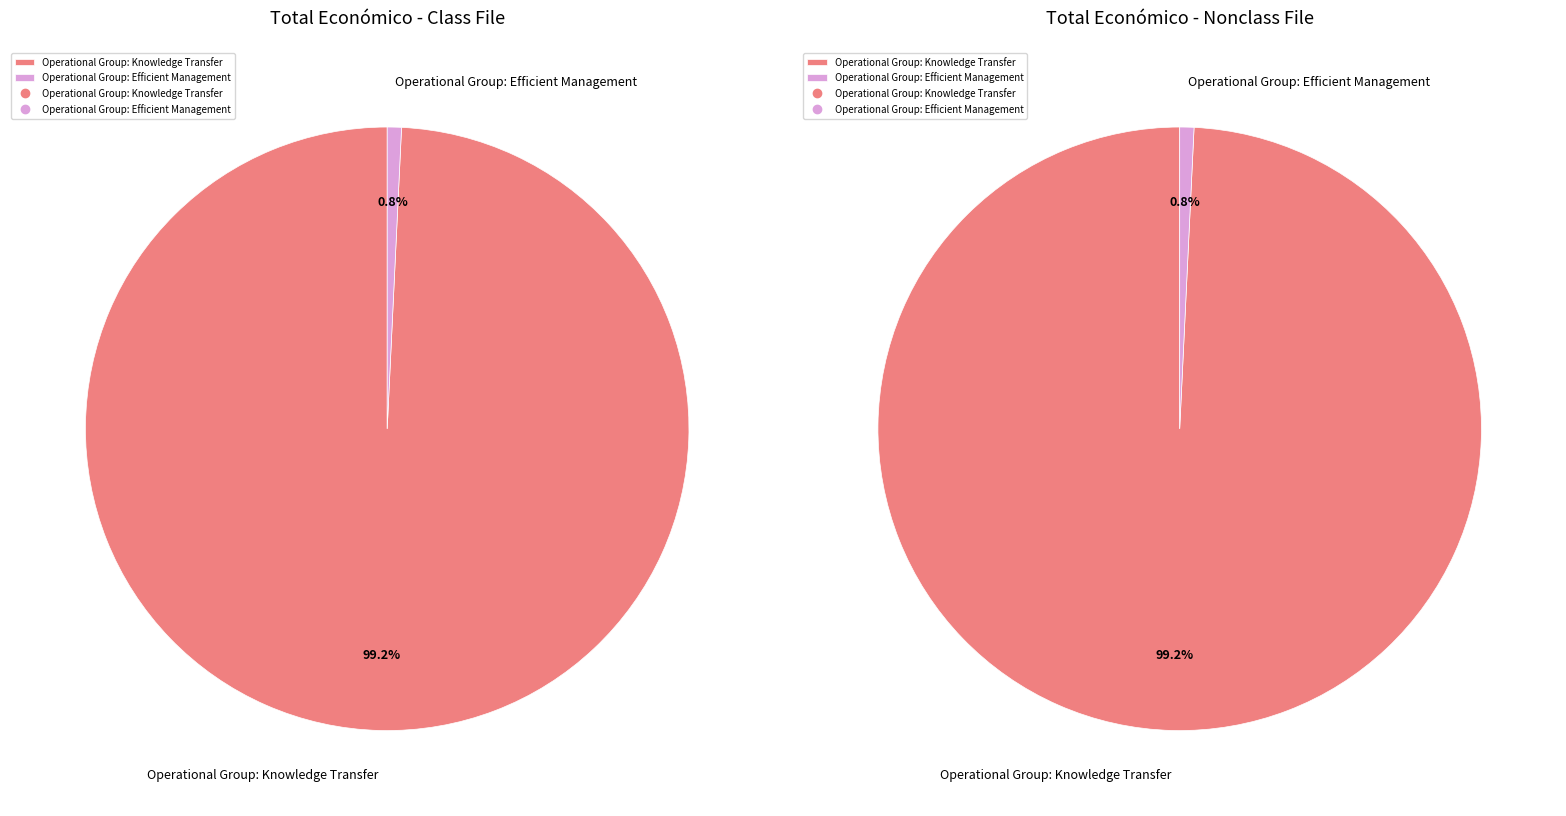

Which slice is the largest?

Operational Group: Knowledge Transfer